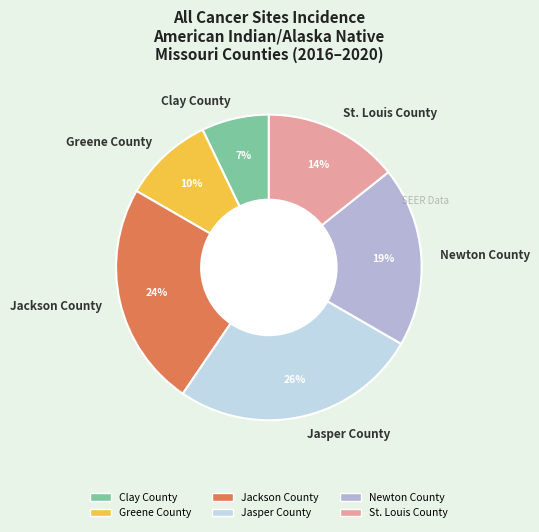

To the nearest percent, what percentage of the pie is Jackson County?

24%